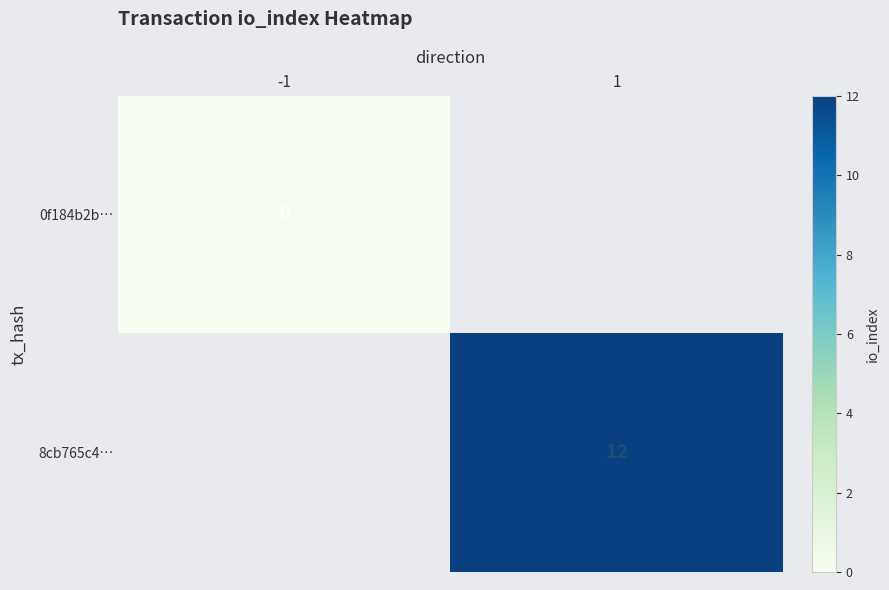

Is the value of 0f184b2b… at -1 greater than the value of 8cb765c4… at 1?

No